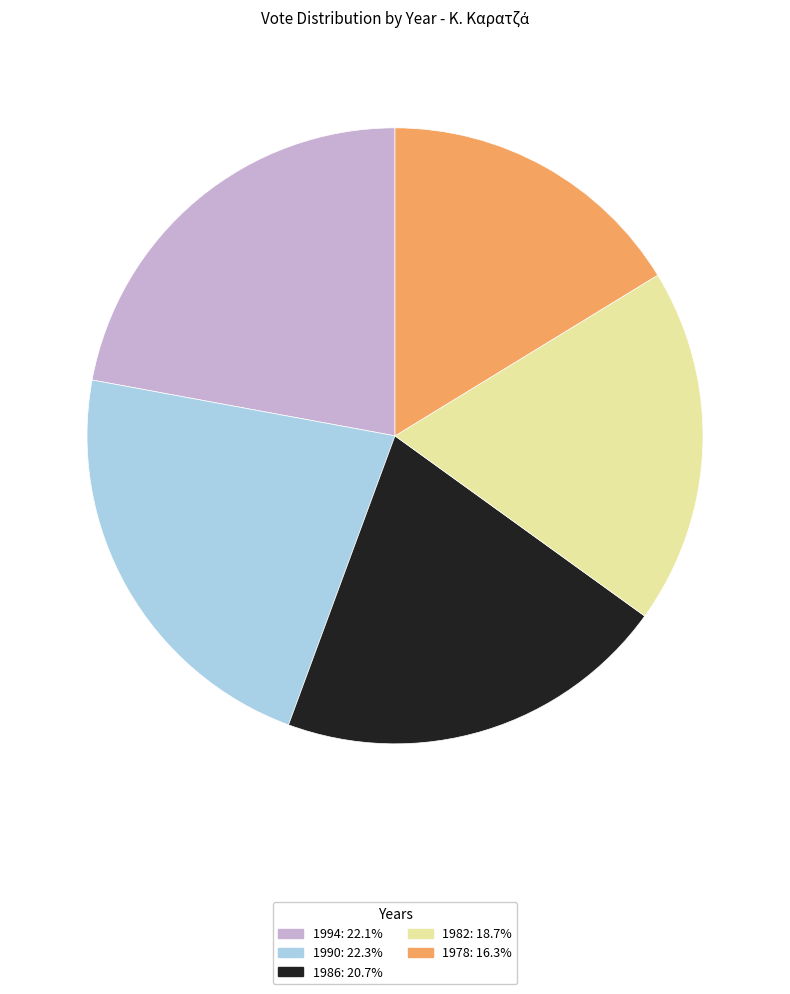

Is there a majority slice in this chart?

No